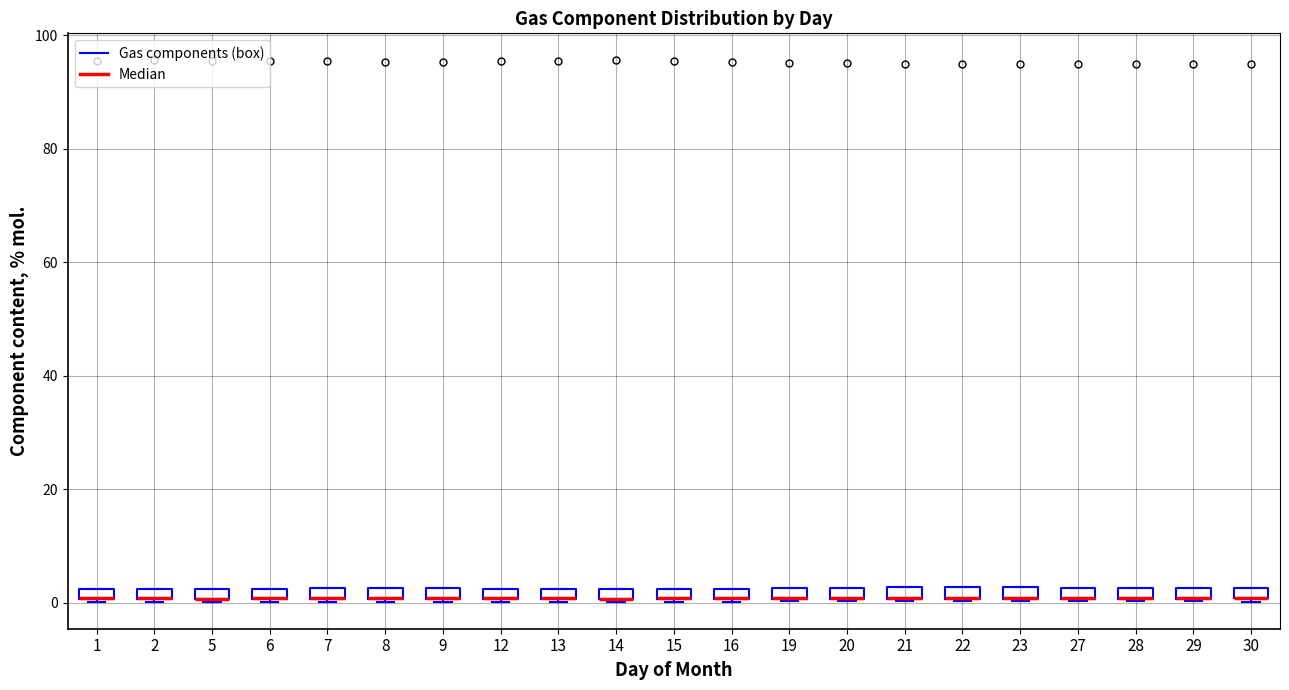

Where is the upper edge of the box at x = 13 on the y-axis? The values are not printed on the chart, so give them approximately, as read against the axis.

2